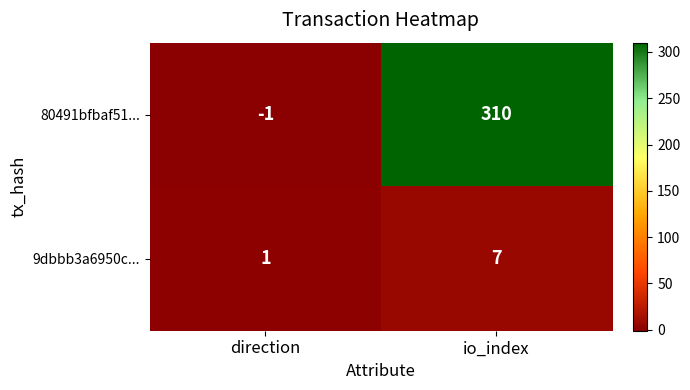

What is the sum of the 9dbbb3a6950c... values at io_index and direction?

8